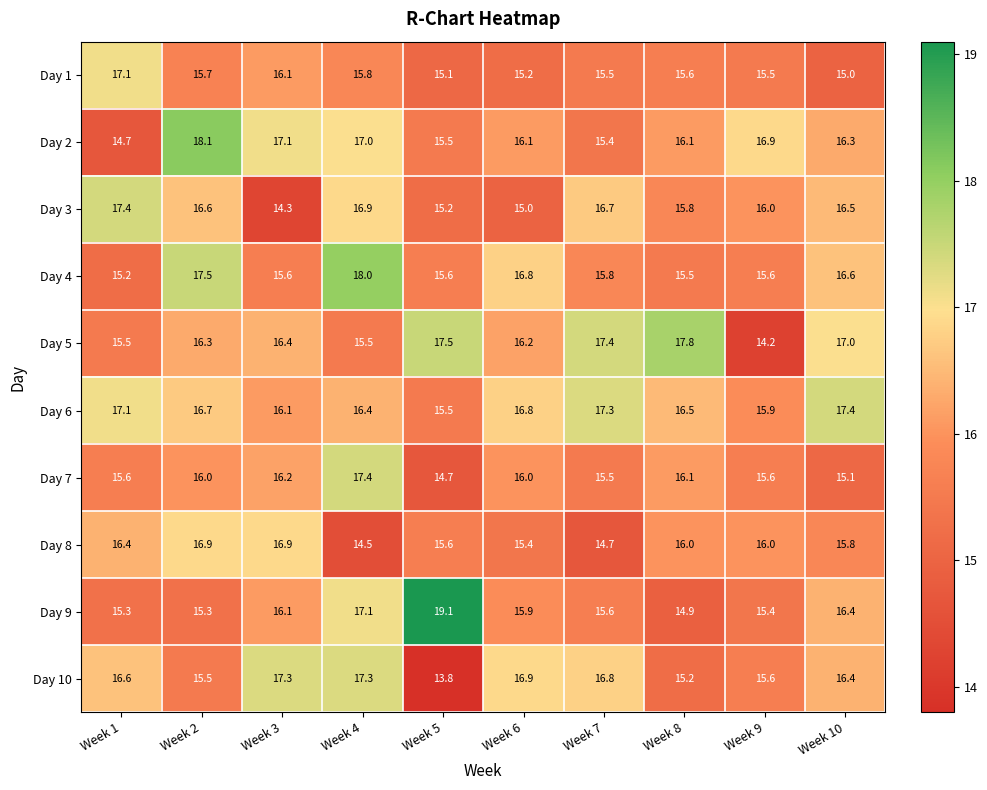

Which series has the largest total across all categories?

Day 6